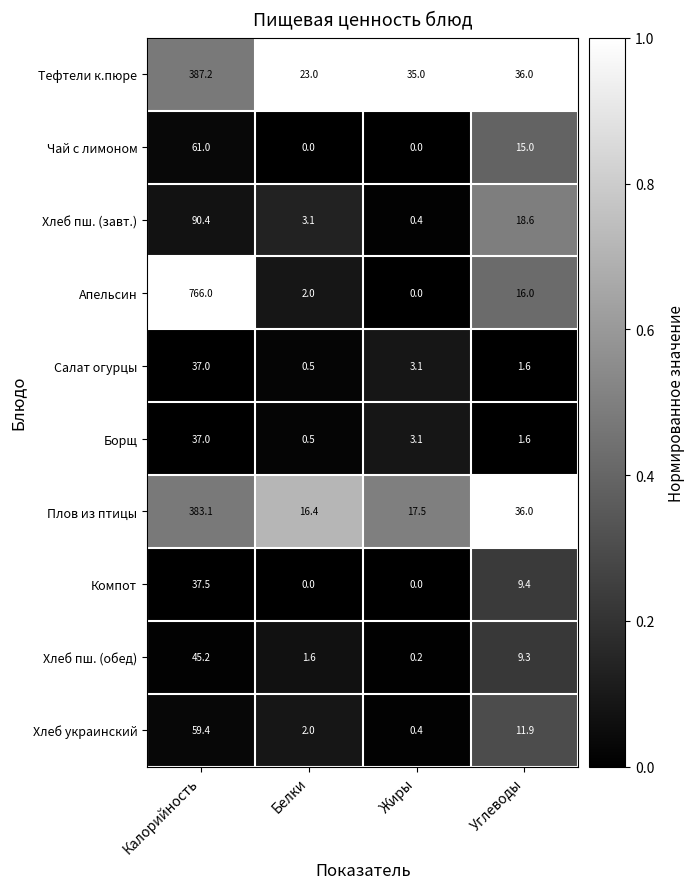

What is the spread (max minus min) of values at Белки?

23.0